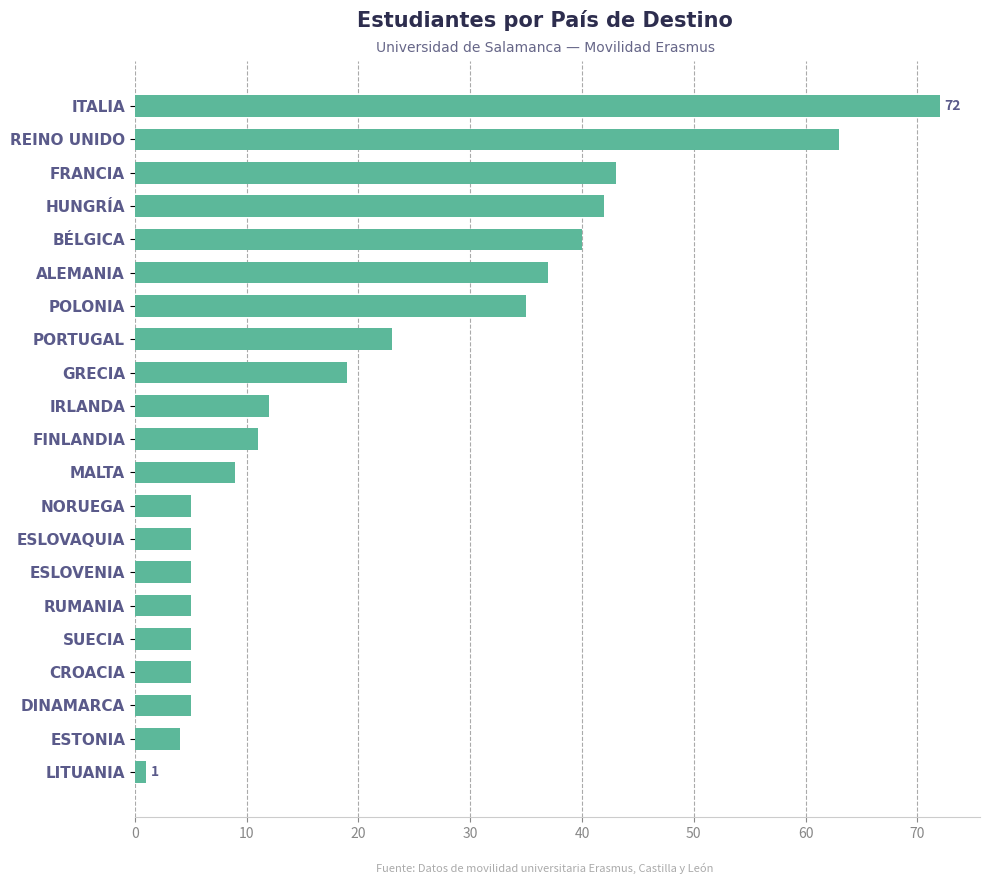

What is the change in value from MALTA to ESLOVENIA?

-4